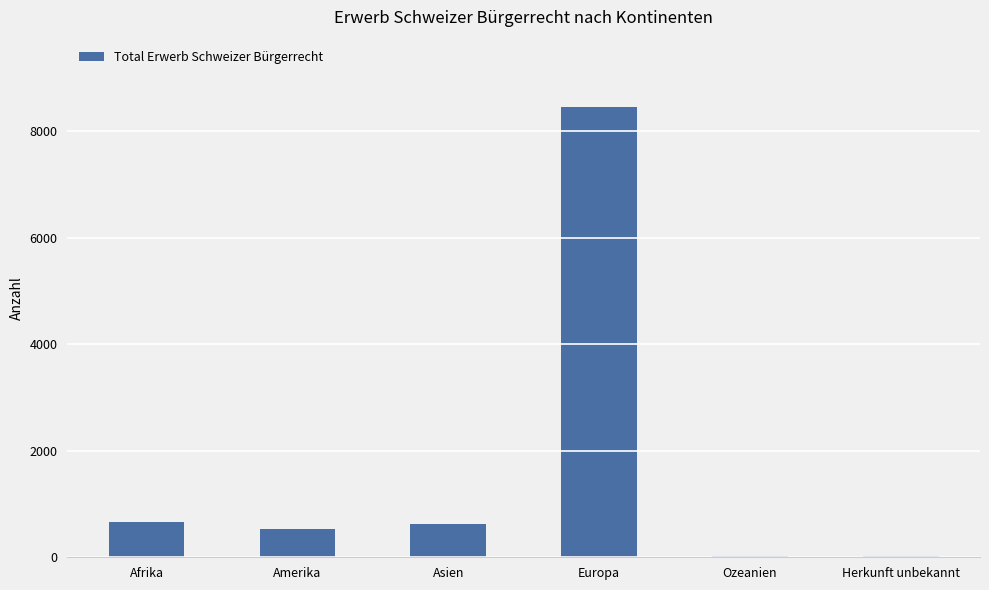

Does the chart contain stacked bars?

No